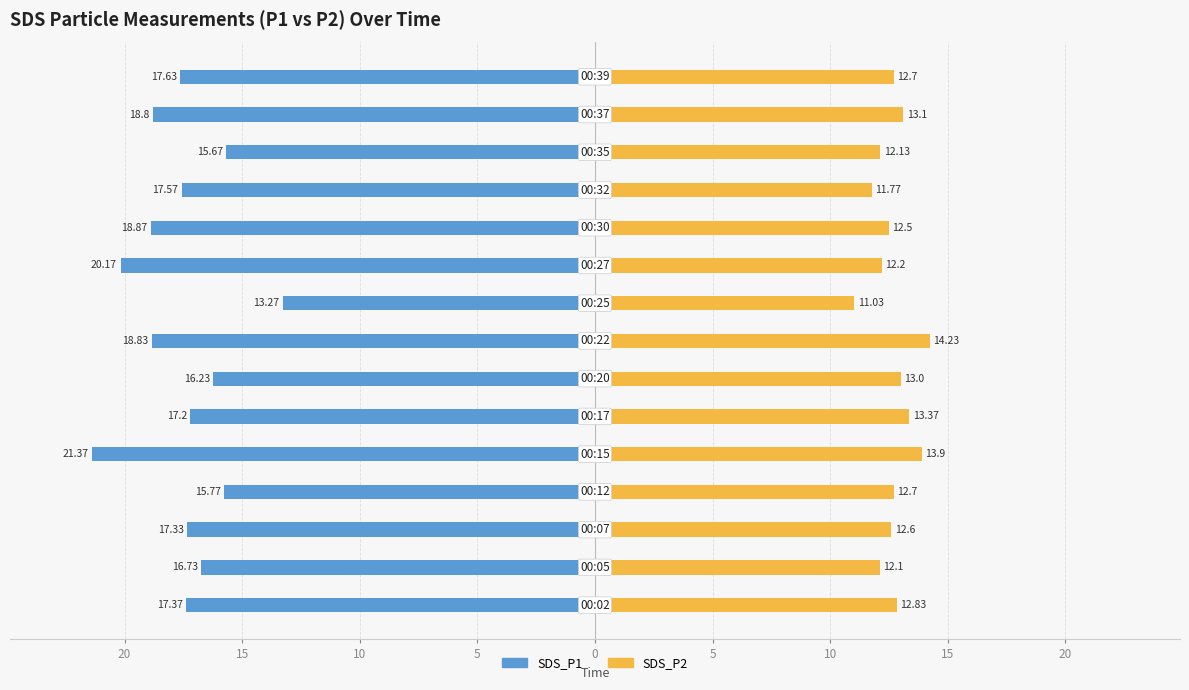

At how many categories does at least one series exceed -20?

15